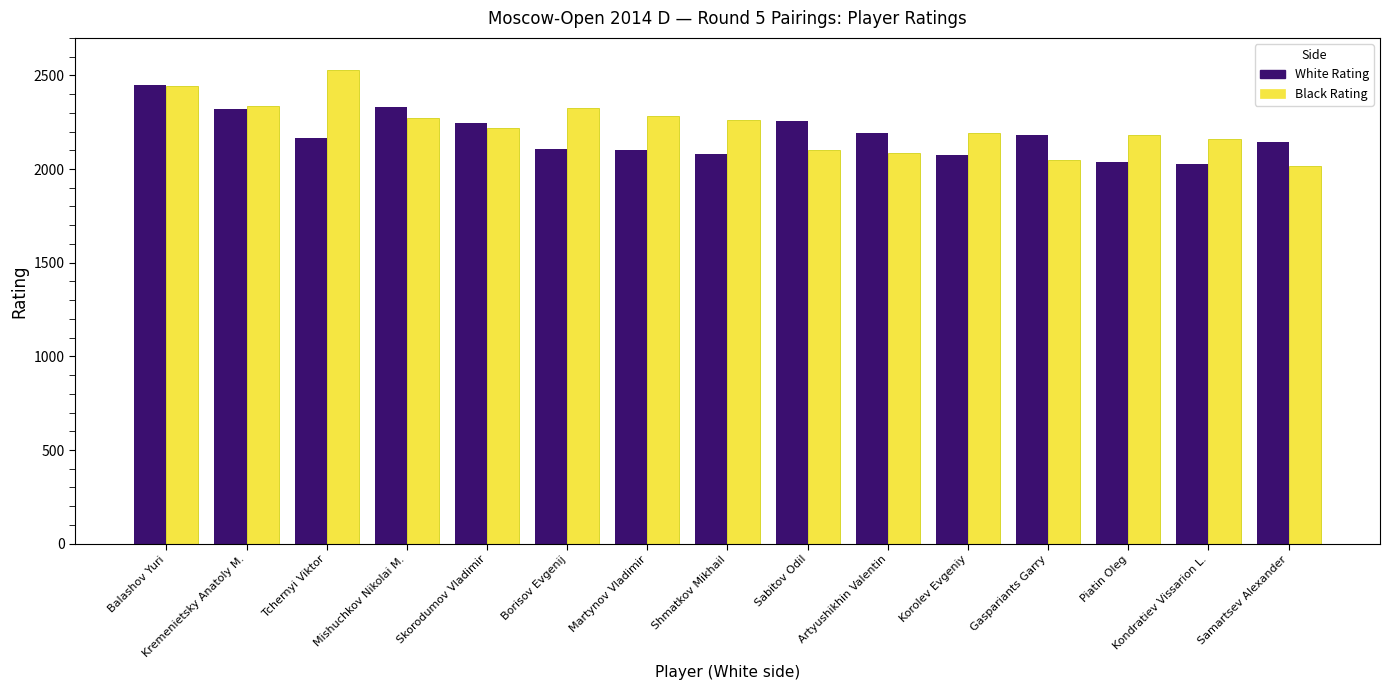

At which category is the sum across all series the highest?

Balashov Yuri